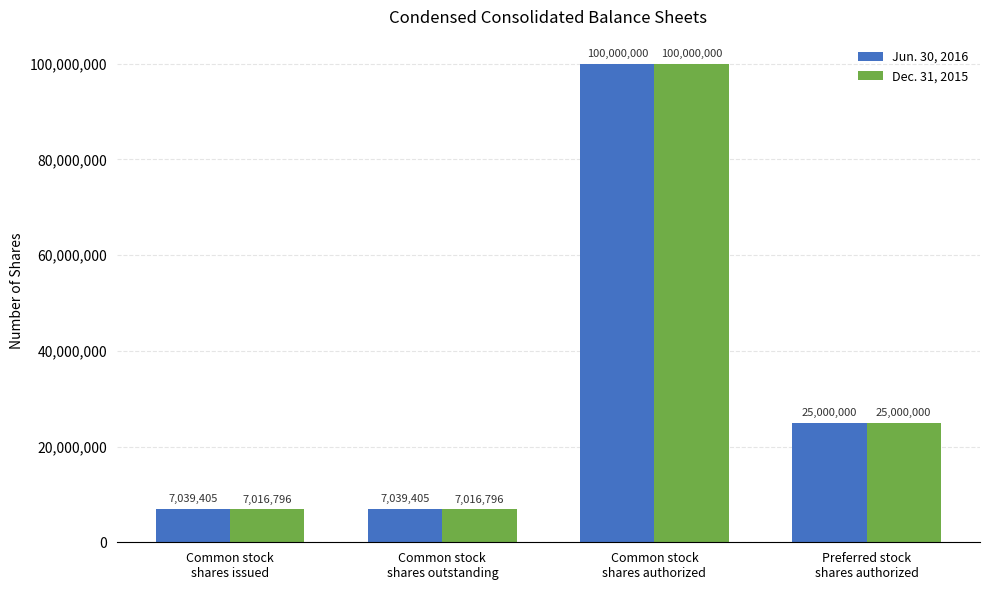

What is the label of the 4th bar from the right?

Common stock
shares issued